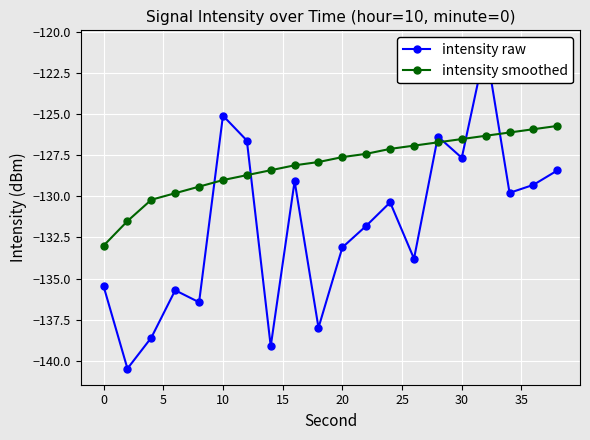

Is it true that intensity smoothed equals -129.0 at 10?

True